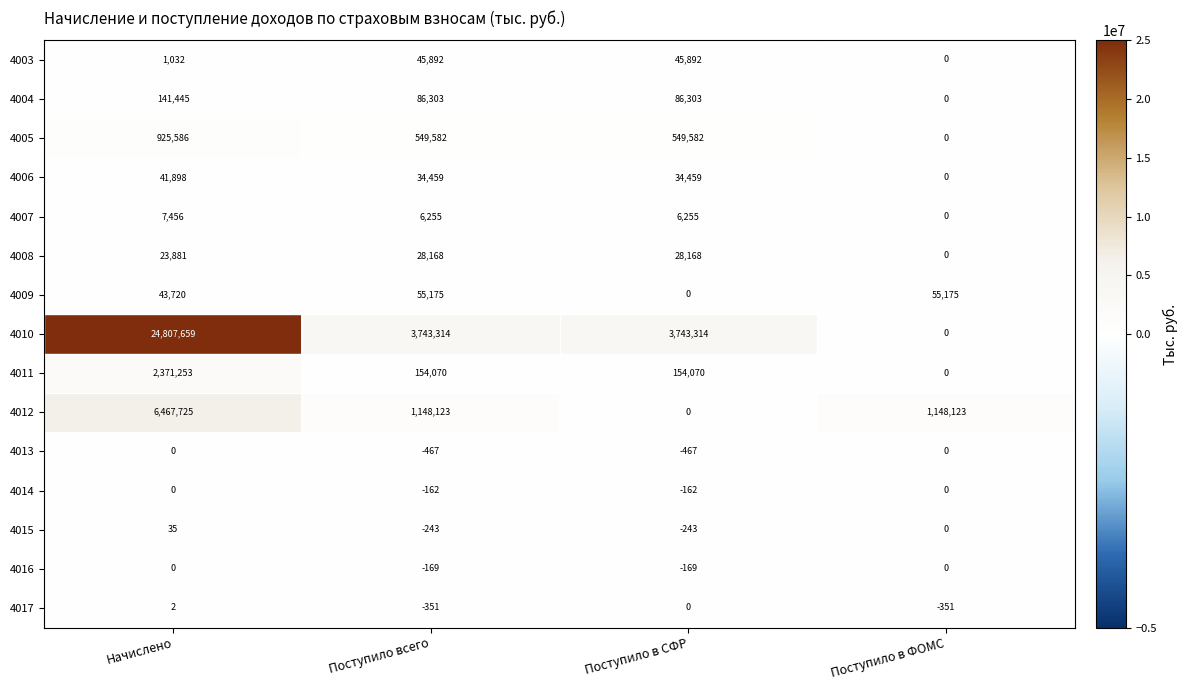

Which series has the widest spread of values?

4010